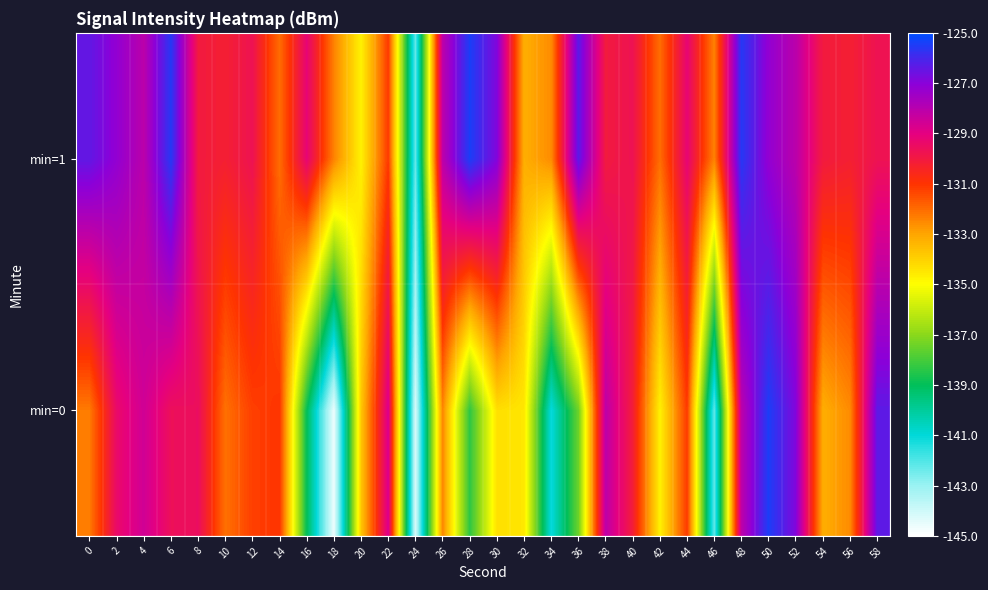

List the series in order of their peak value, highest first.

min=0, min=1